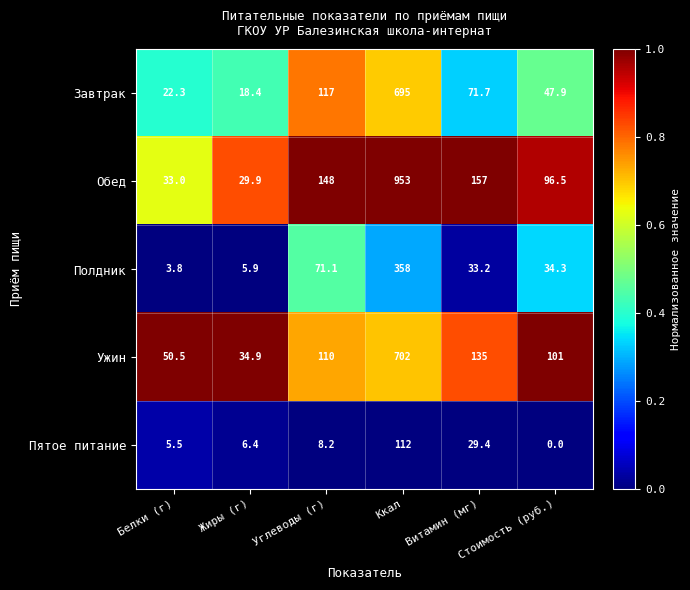

Which category has the lowest value across all series?

Стоимость (руб.)